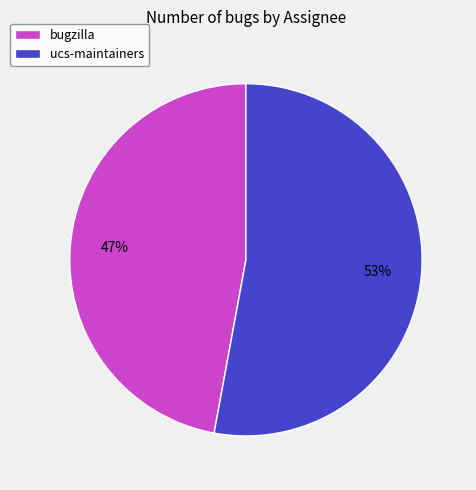

Combined, do ucs-maintainers and bugzilla account for over 50%?

Yes